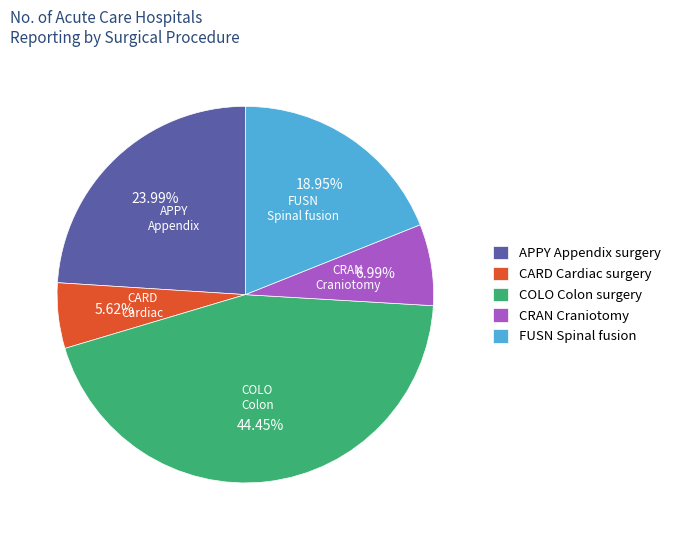

The CARD Cardiac surgery slice represents 6% of the pie. True or false?

True